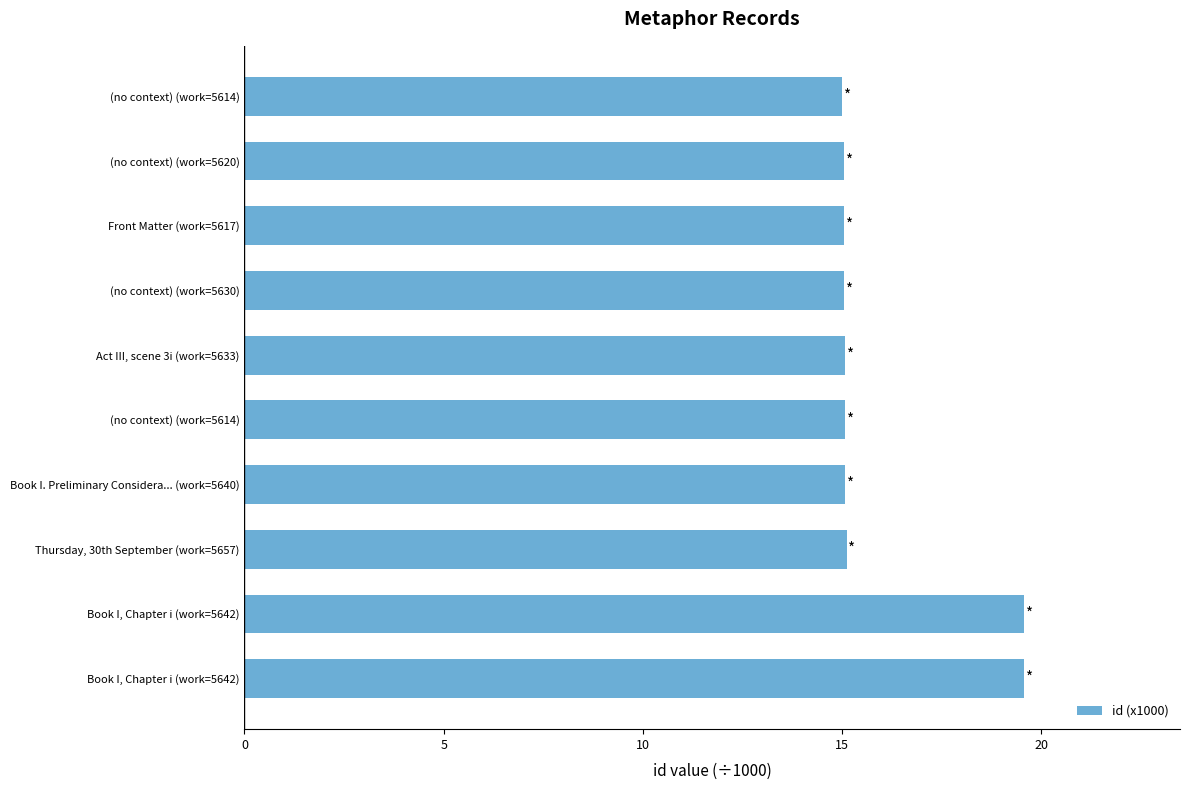

How many distinct data groups are displayed?

1